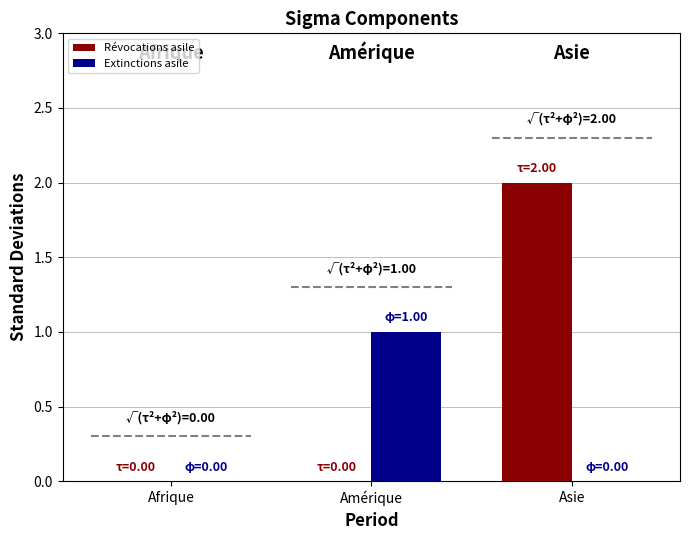

The Extinctions asile series shows 0 at Afrique. True or false?

True